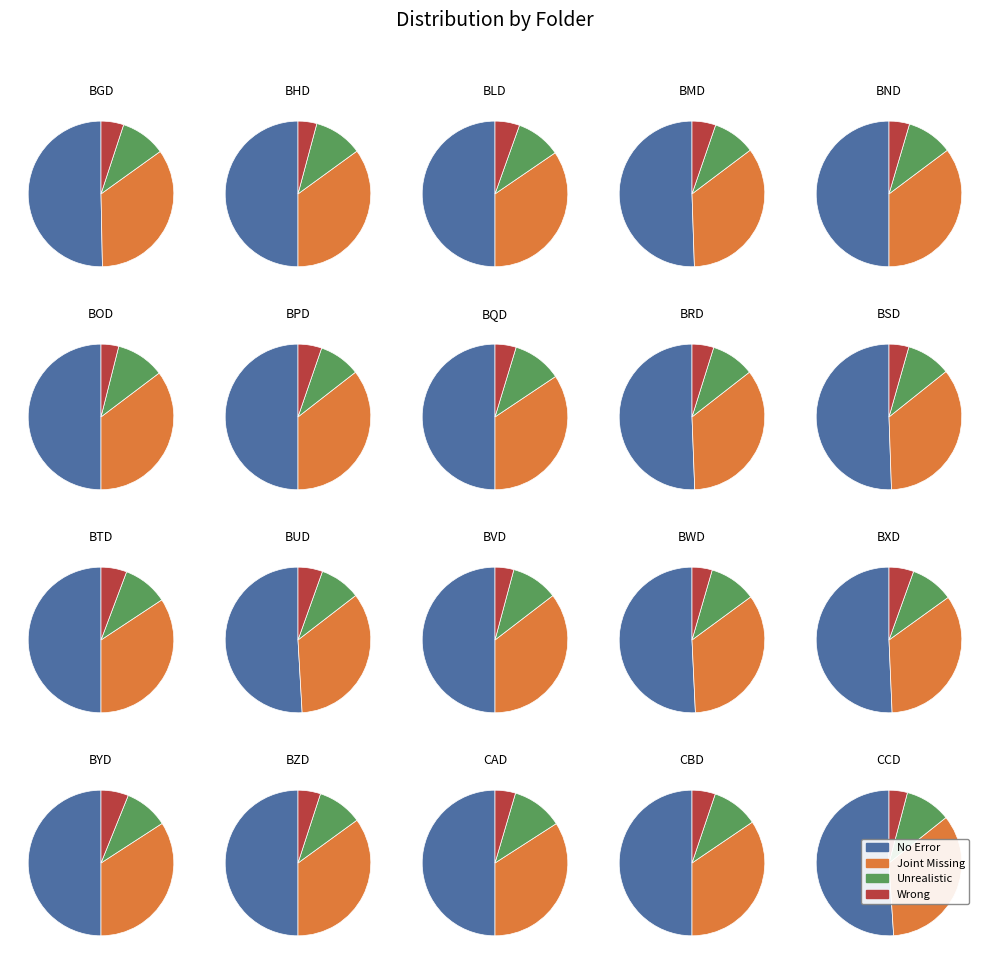

Between 17 and 12, which is larger?

12